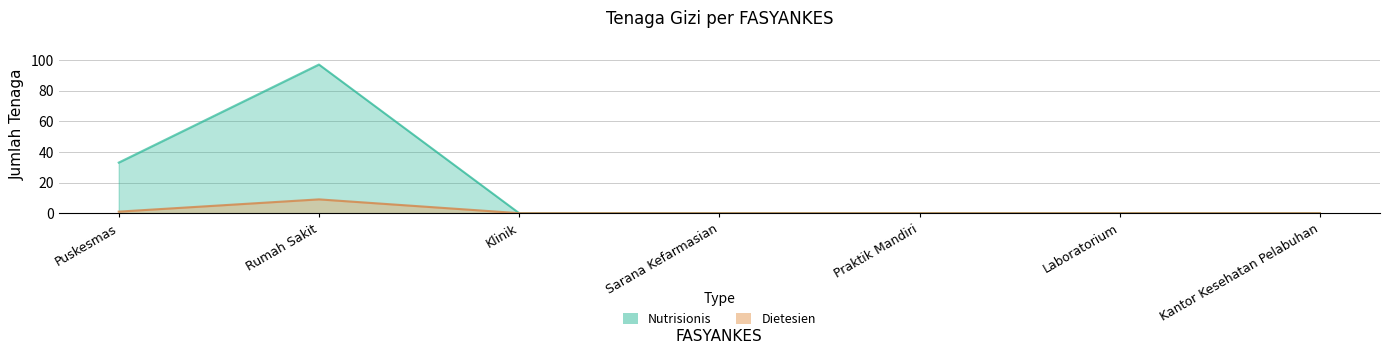

The Nutrisionis series shows 97 at Rumah Sakit. True or false?

True